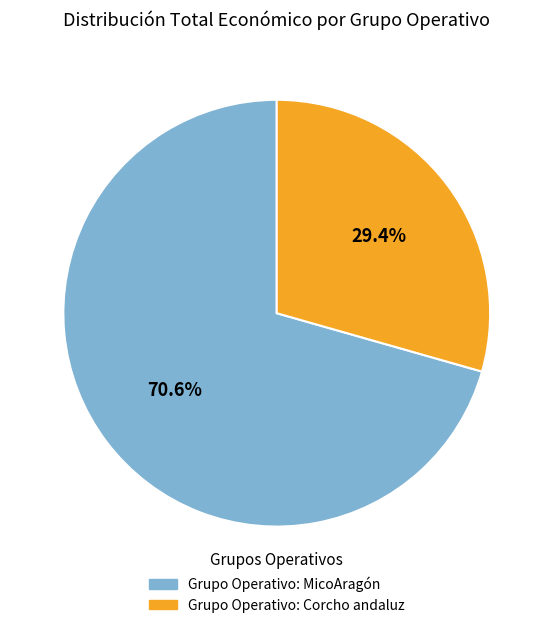

Between Grupo Operativo: Corcho andaluz and Grupo Operativo: MicoAragón, which is larger?

Grupo Operativo: MicoAragón